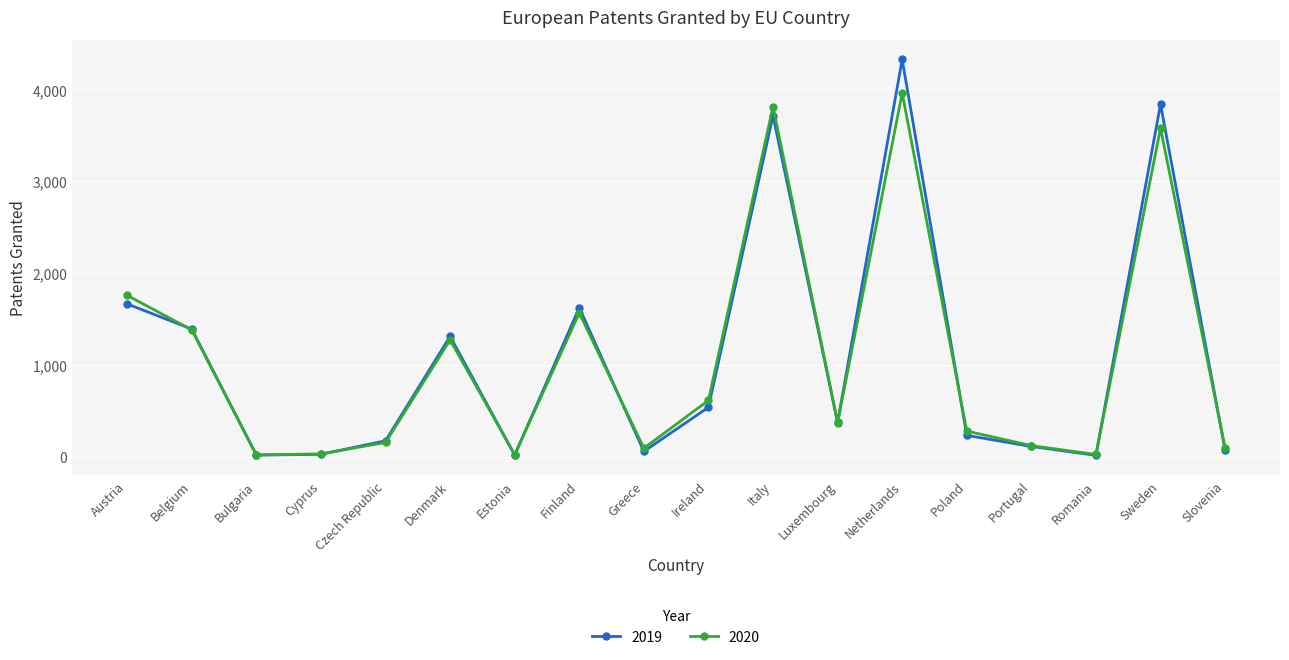

What is the maximum value for 2020?

3962